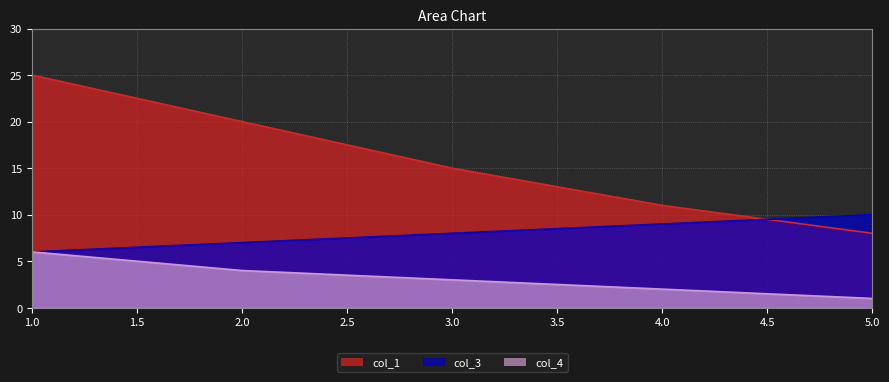

What are all the series names shown in the legend?

col_1, col_3, col_4